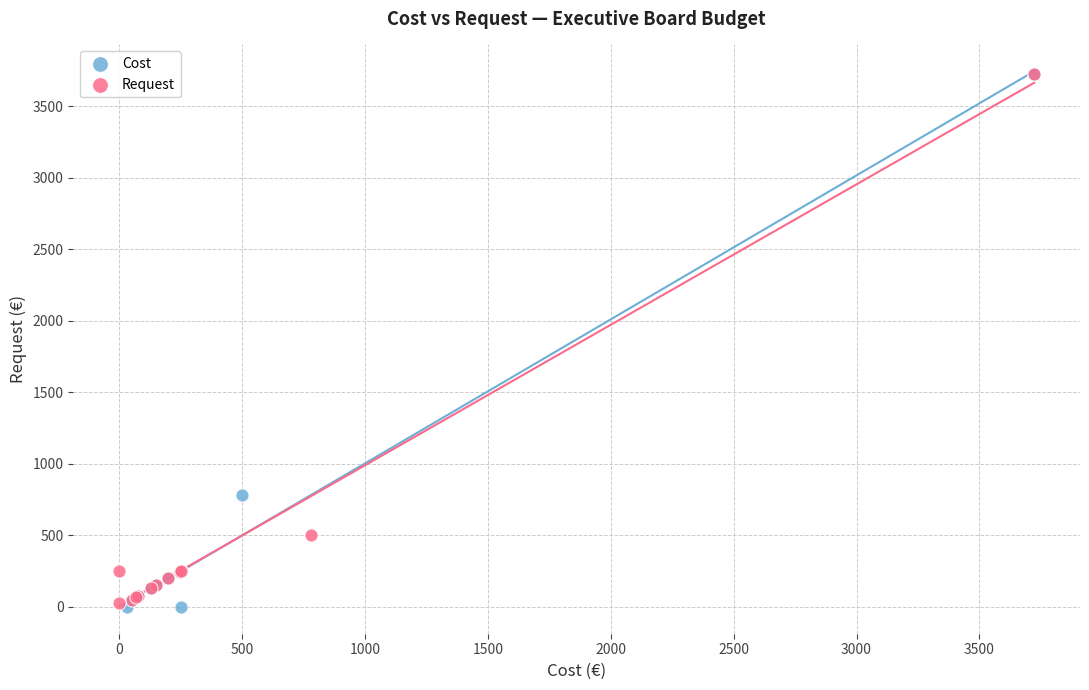

Which series has the widest spread of Y values?

Cost